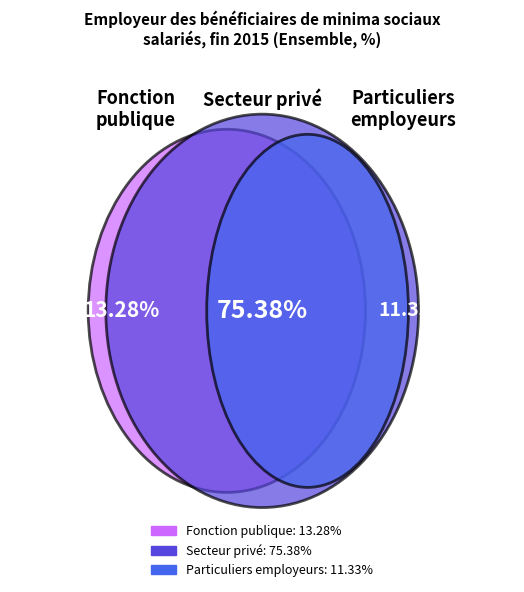

To the nearest percent, what is the difference between the Secteur privé and Particuliers employeurs slice percentages?

64%